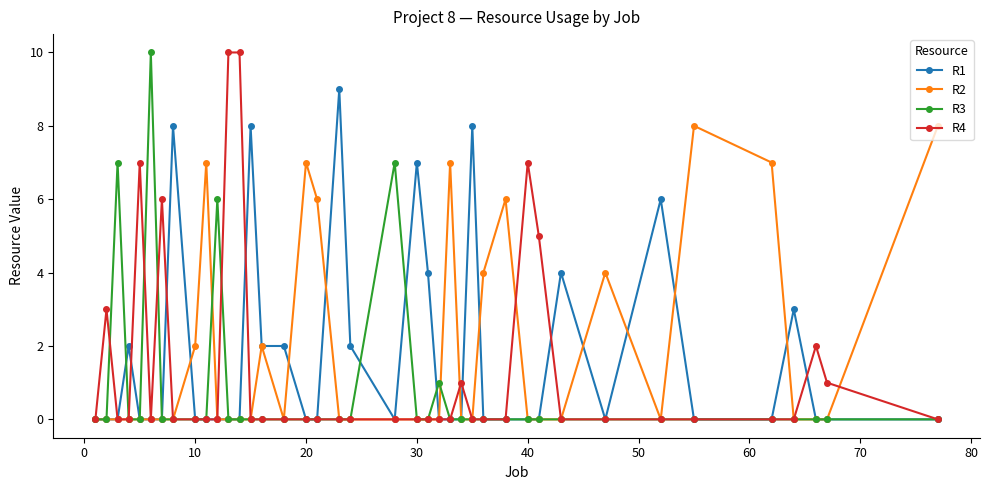

What is the greatest value displayed?

10